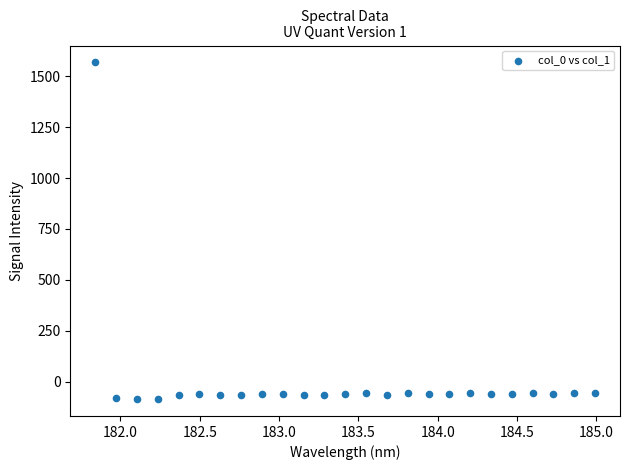

What is the range of X values (max minus min)?

3.1